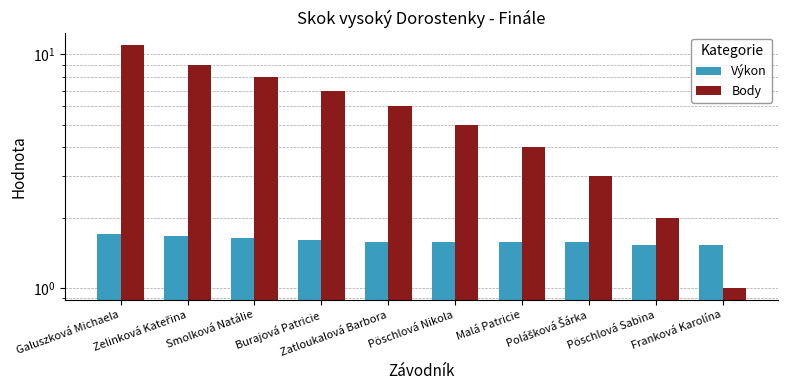

At which label is Body closest to 6?

Zatloukalová Barbora